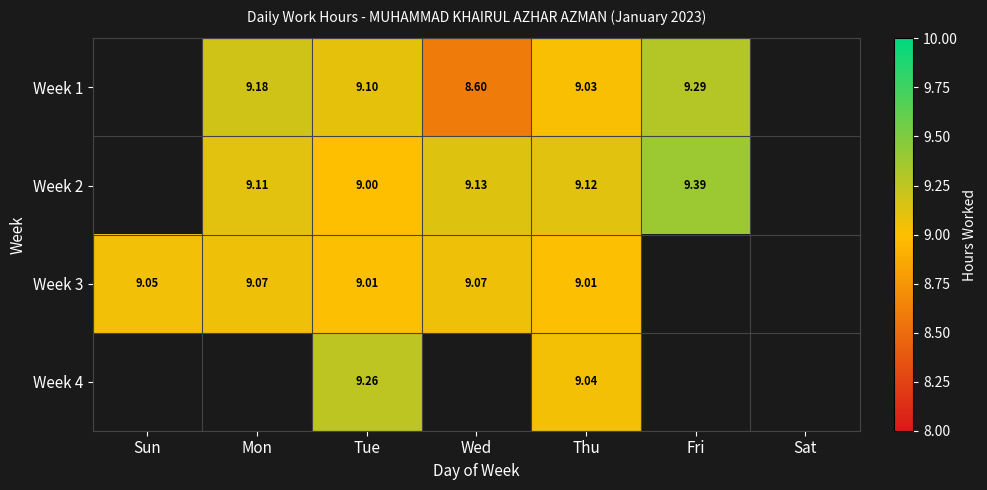

Between Thu and Tue, which is larger?

Tue